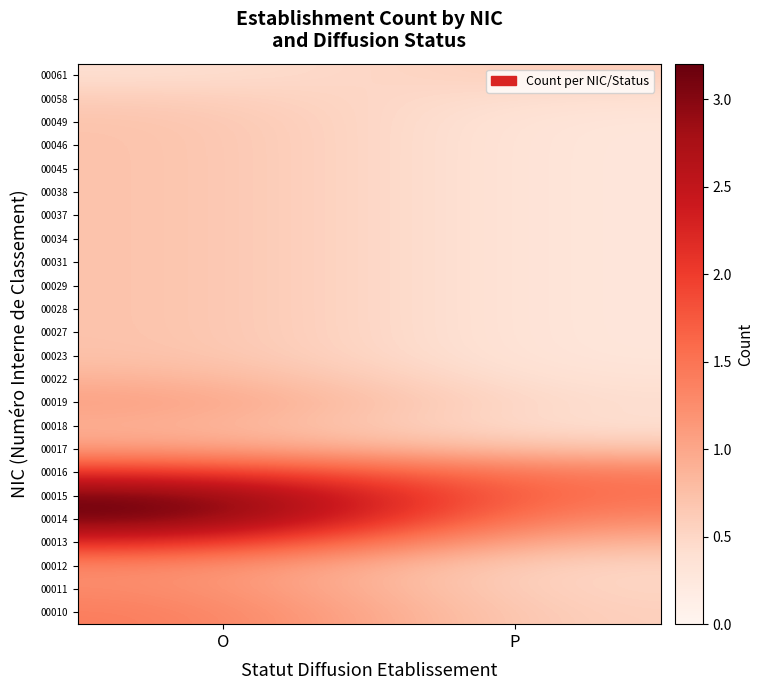

List the series in order of their peak value, lowest first.

00061, 00058, 00049, 00046, 00028, 00029, 00031, 00034, 00037, 00038, 00045, 00027, 00023, 00022, 00018, 00019, 00017, 00011, 00012, 00010, 00016, 00013, 00015, 00014